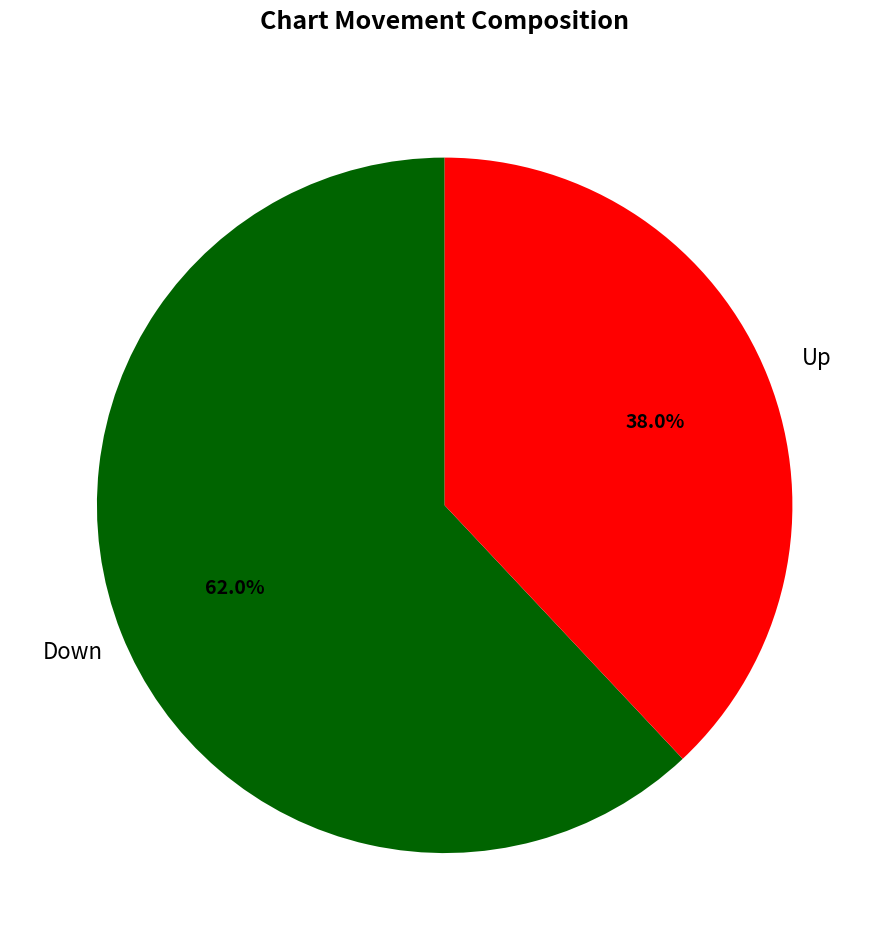

Does any single category account for the majority?

Yes